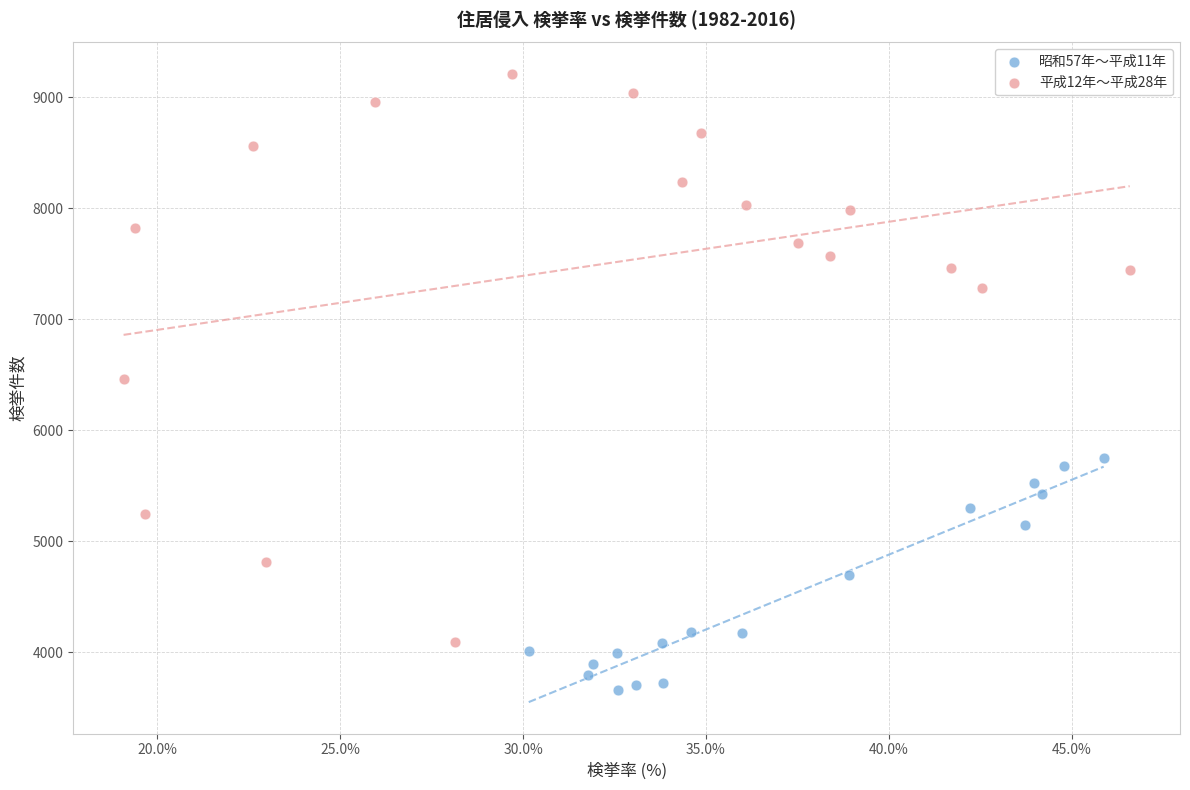

Which series has the widest spread of Y values?

平成12年〜平成28年